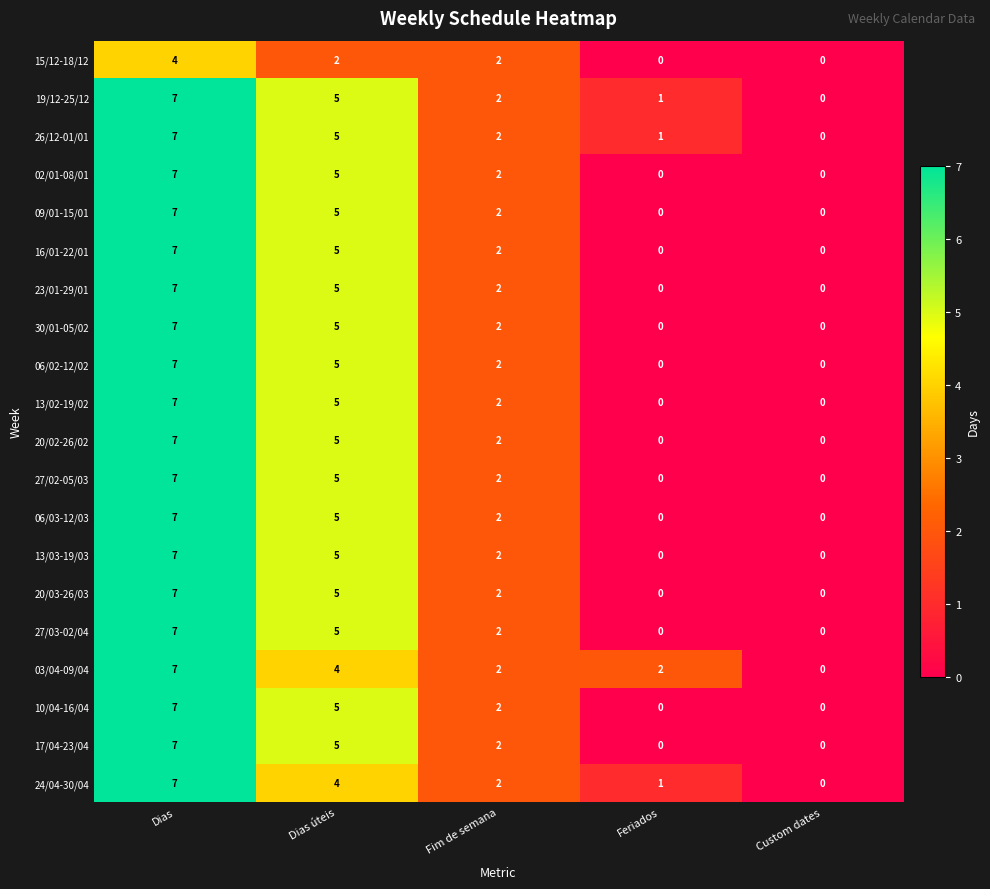

True or false: 06/02-12/02 has a value of 3 at Fim de semana.

False